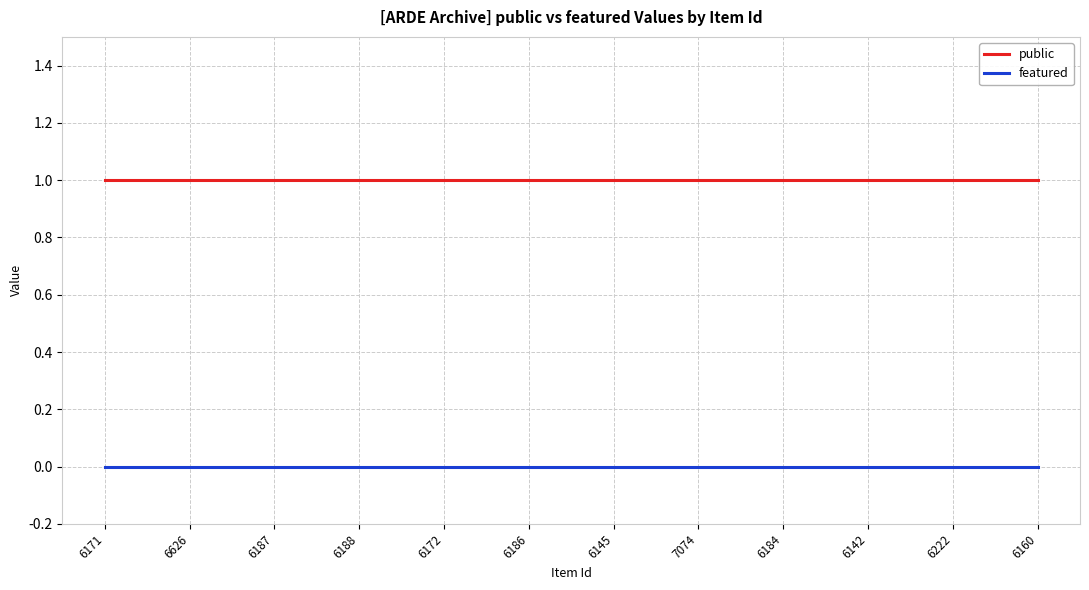

True or false: featured and public intersect in this chart.

False